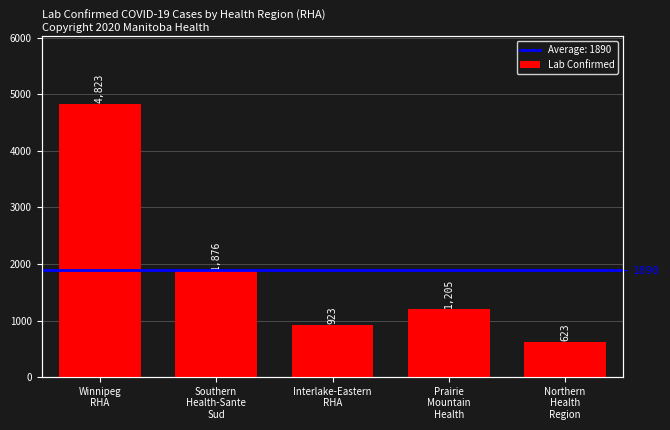

What is the maximum value shown in the chart?

4823